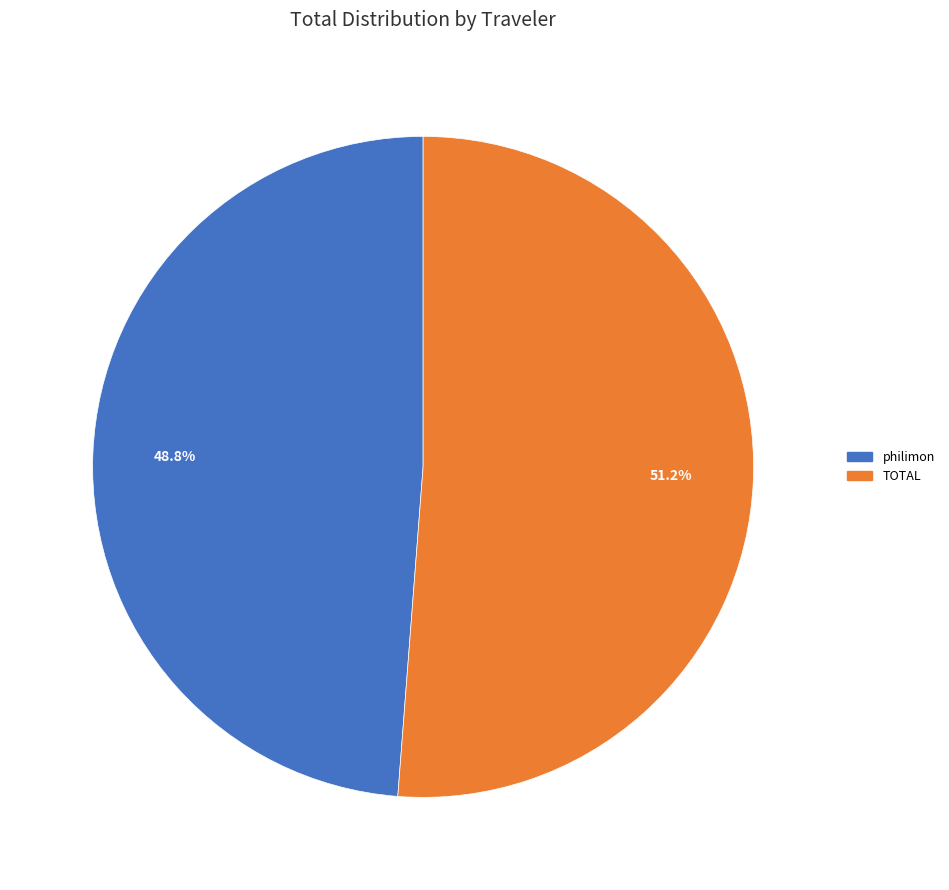

Combined, what portion of the pie is philimon and TOTAL?

100.0%